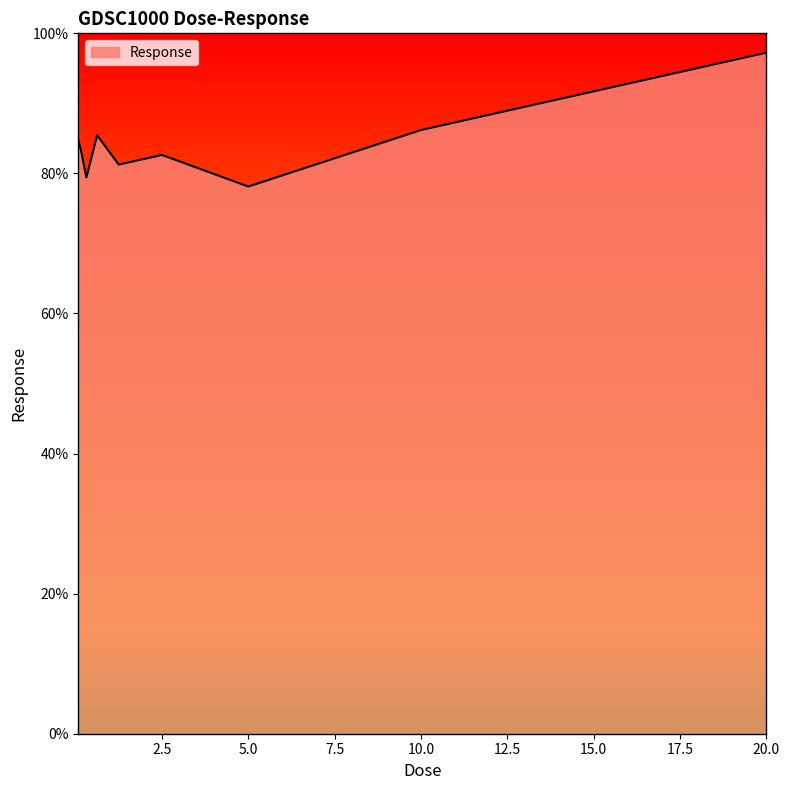

What is the difference between the maximum and minimum values?

19.1